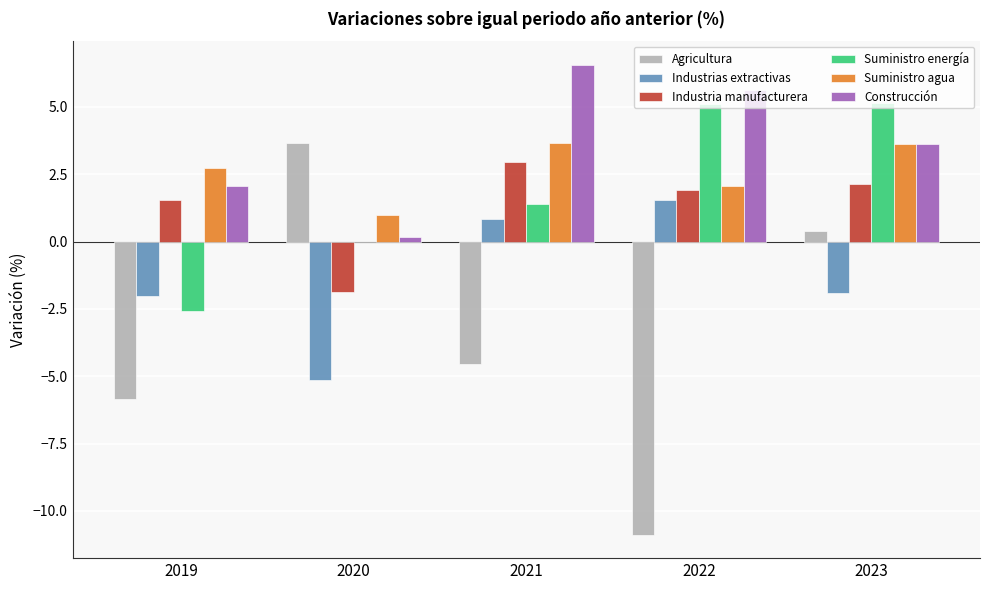

Which series changed the most between 2021 and 2023?

Agricultura